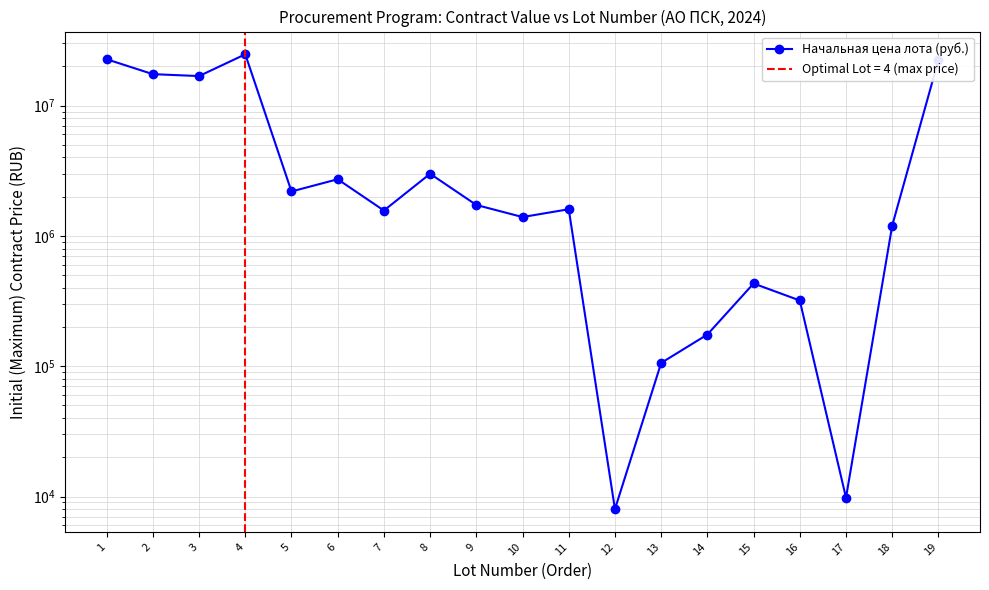

What is the greatest value displayed?

24750000.0